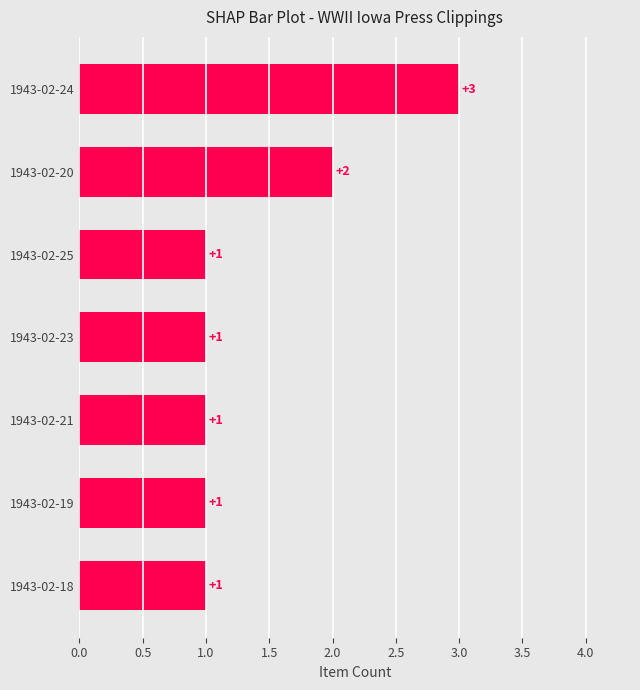

Reading top to bottom, what are all the values shown in this chart?

3	2	1	1	1	1	1